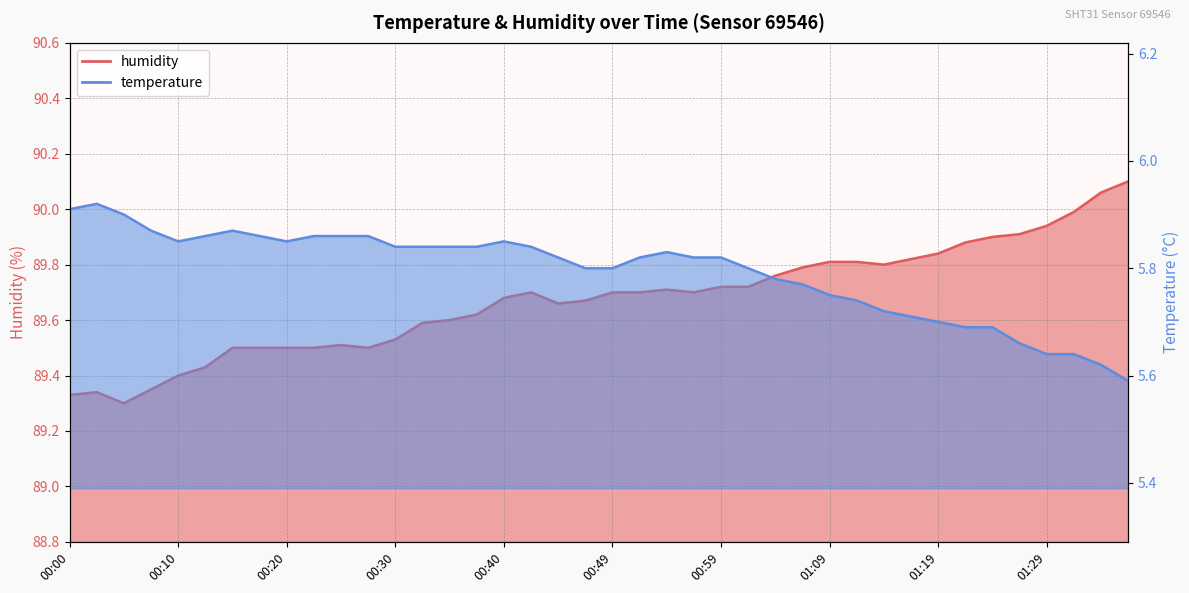

Does the chart display data point markers on the line(s)?

No